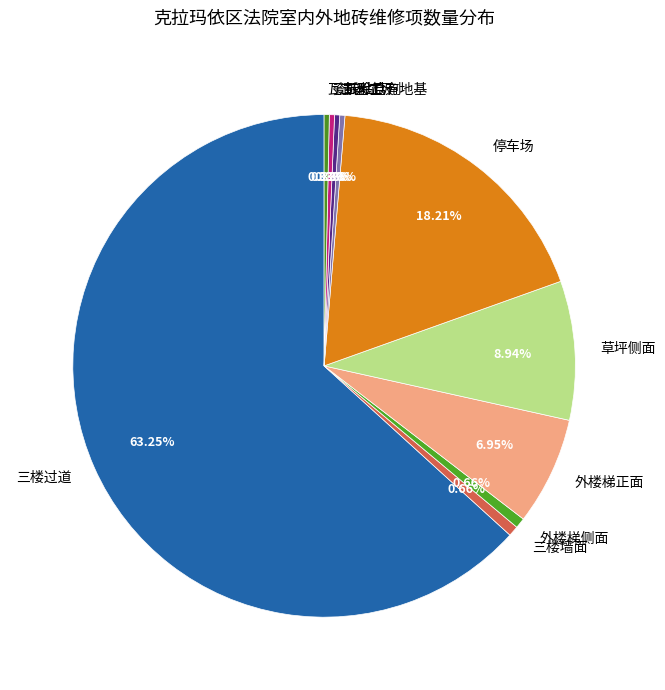

Does 三楼墙面 account for over 50% of the chart?

No